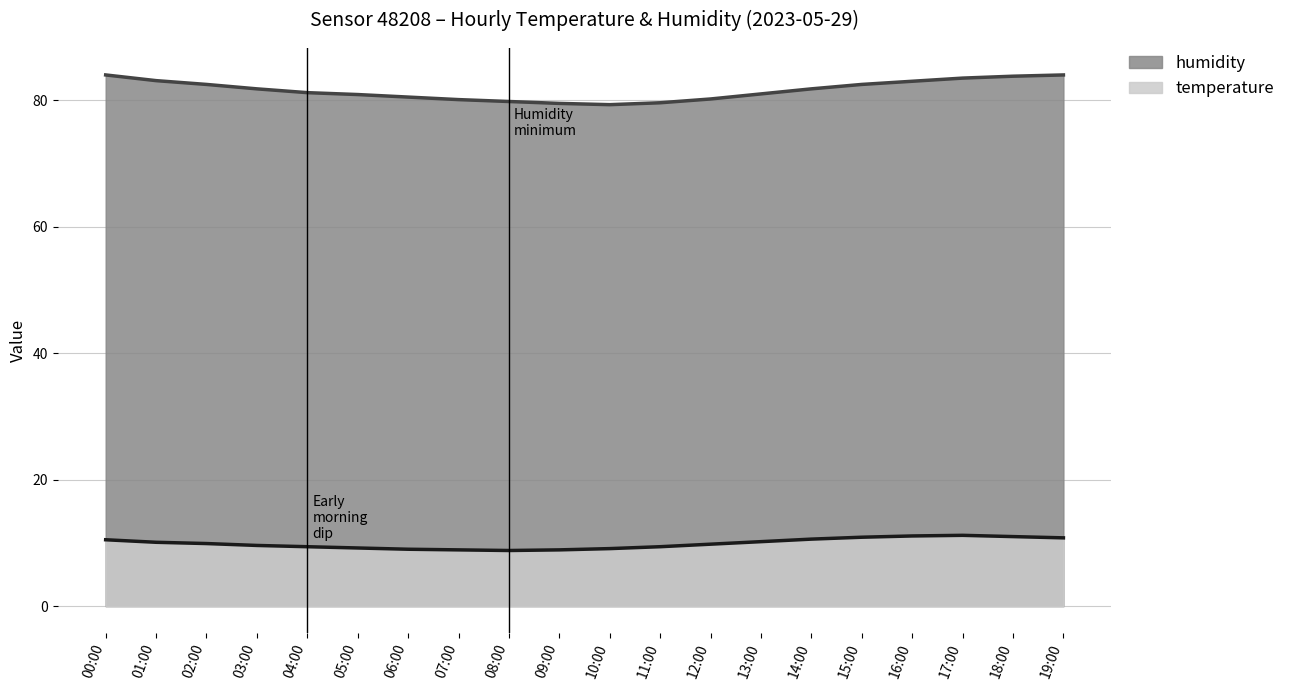

What are all the series names shown in the legend?

humidity, temperature